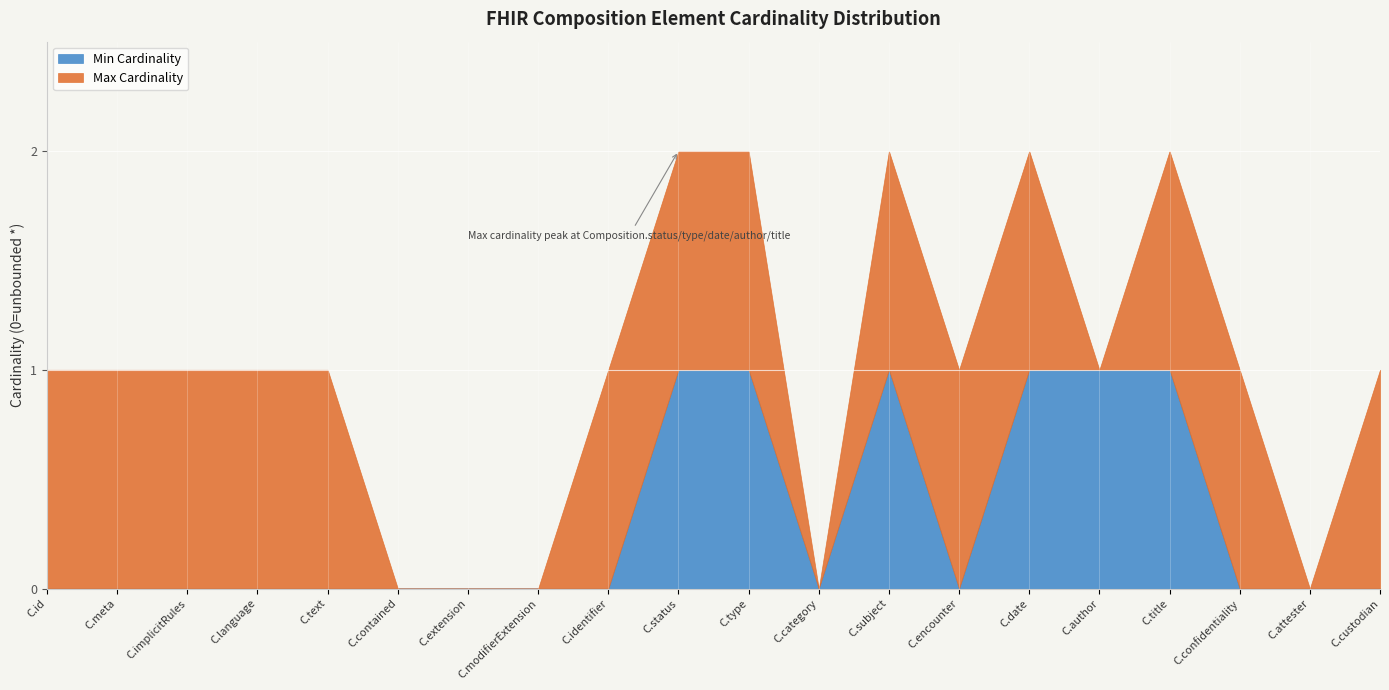

List the series in order of their overall mean, highest first.

Max Cardinality, Min Cardinality